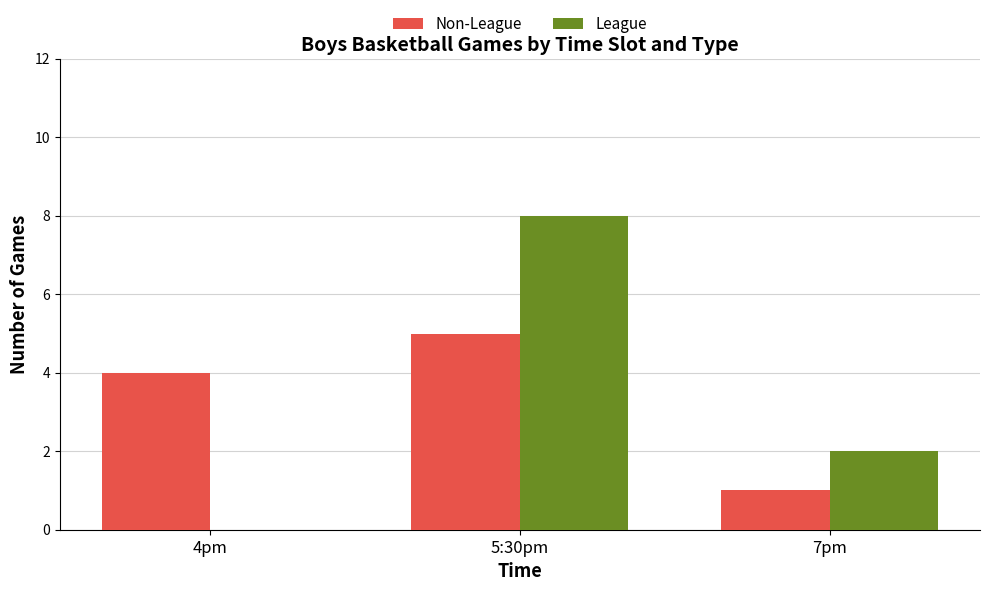

Where is Non-League nearest to the value 3?

4pm